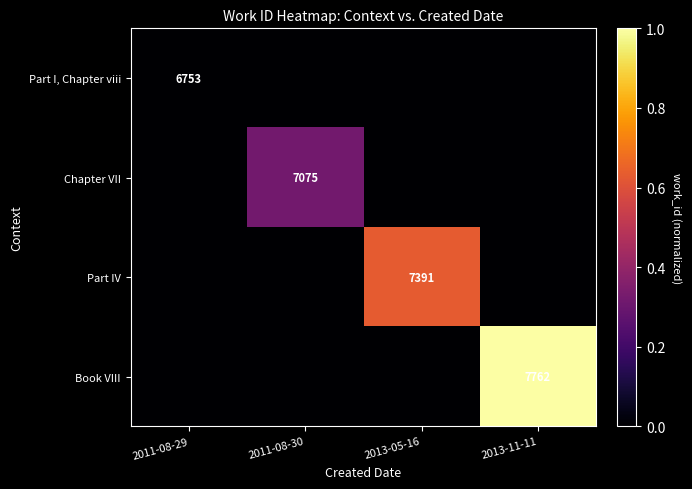

Is it true that Book VIII equals 0.7 at 2013-11-11?

False